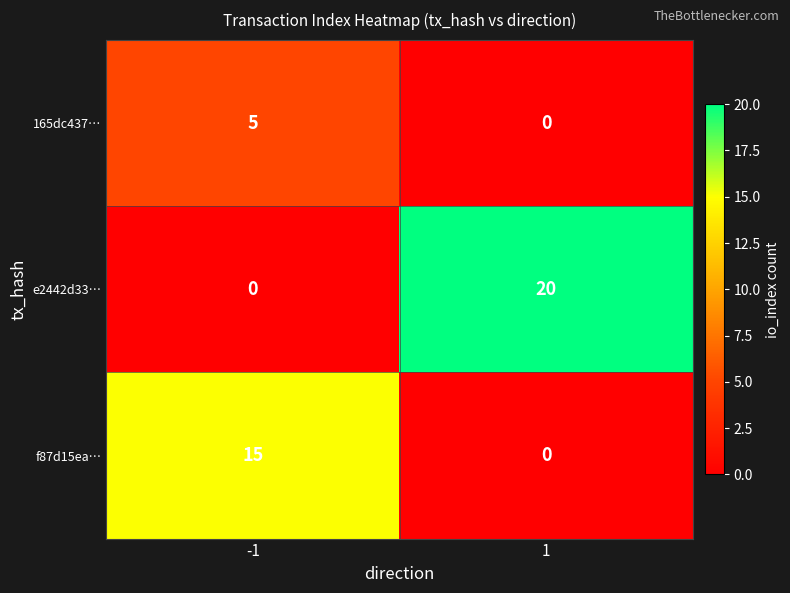

Is the value of e2442d33… at 1 greater than the value of f87d15ea… at 1?

Yes